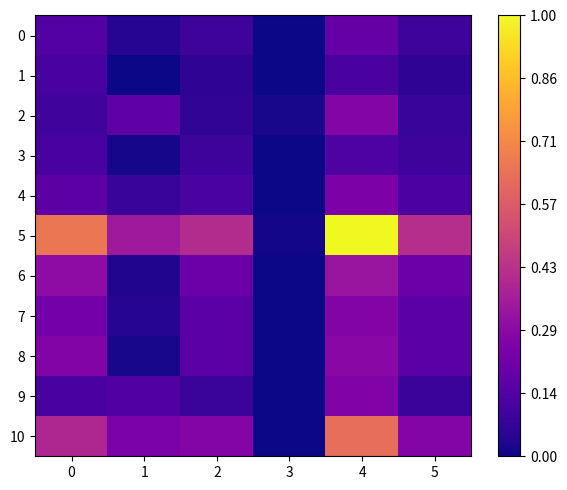

Rank the series at 3 from highest to lowest value.

2, 5, 10, 4, 9, 3, 6, 0, 7, 8, 1